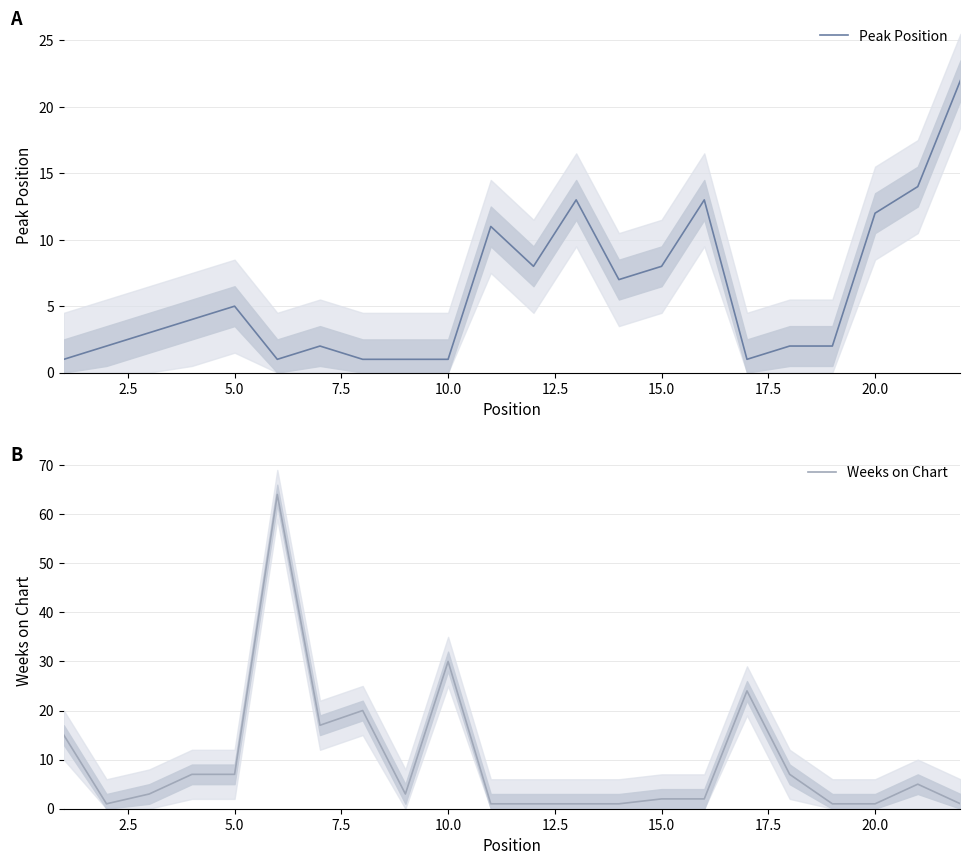

How many values in the Weeks on Chart series exceed 3?

10